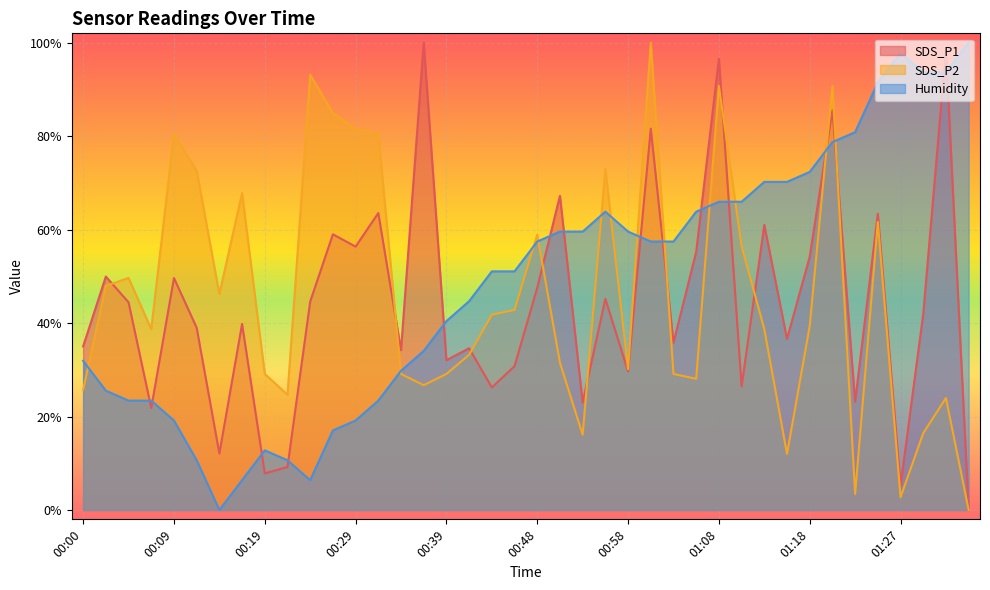

What are all the series names shown in the legend?

SDS_P1, SDS_P2, Humidity